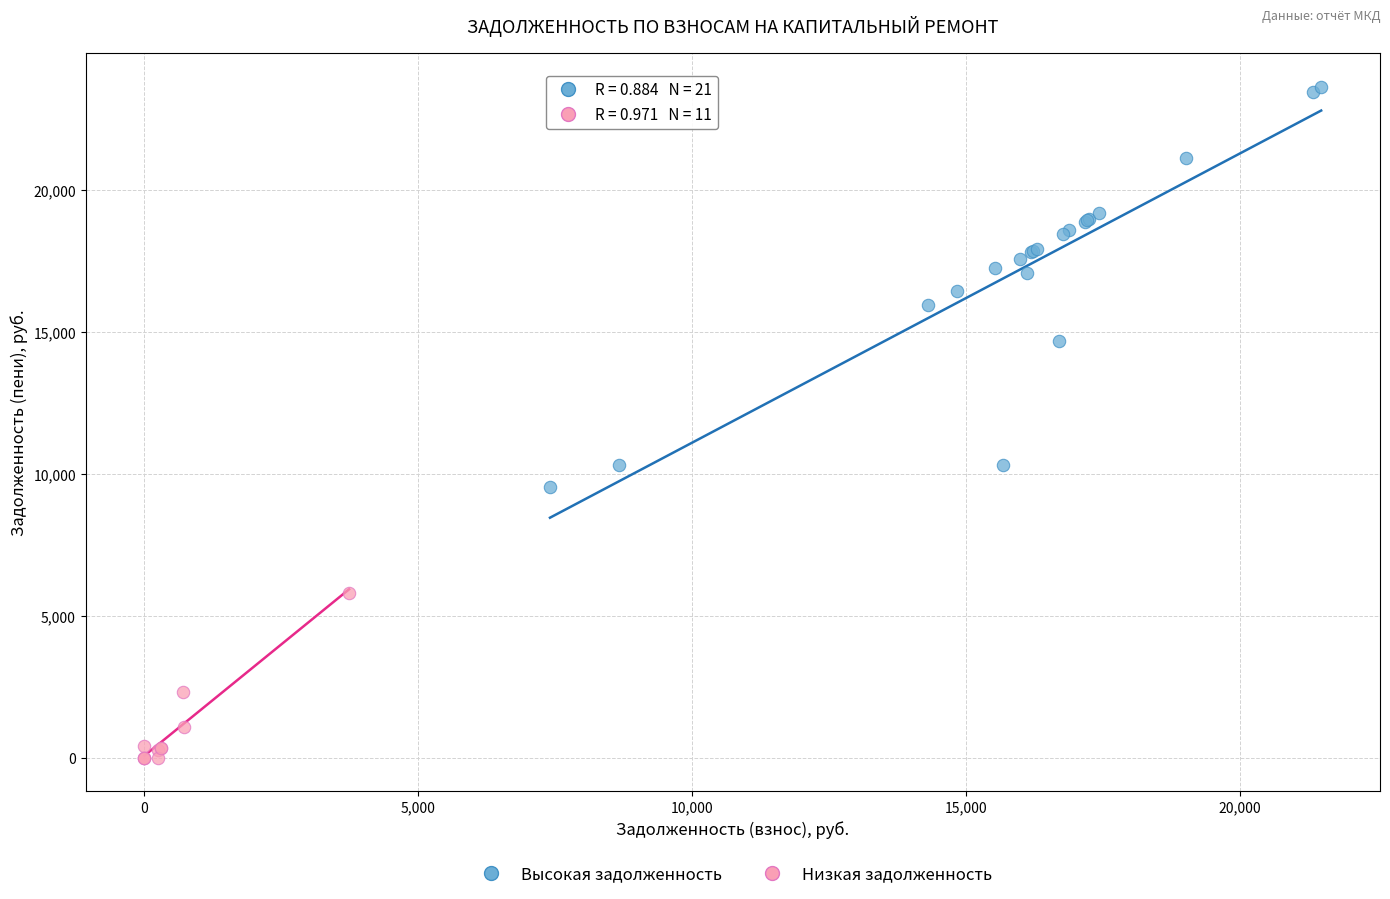

Which series contains the highest Y value?

Высокая задолженность